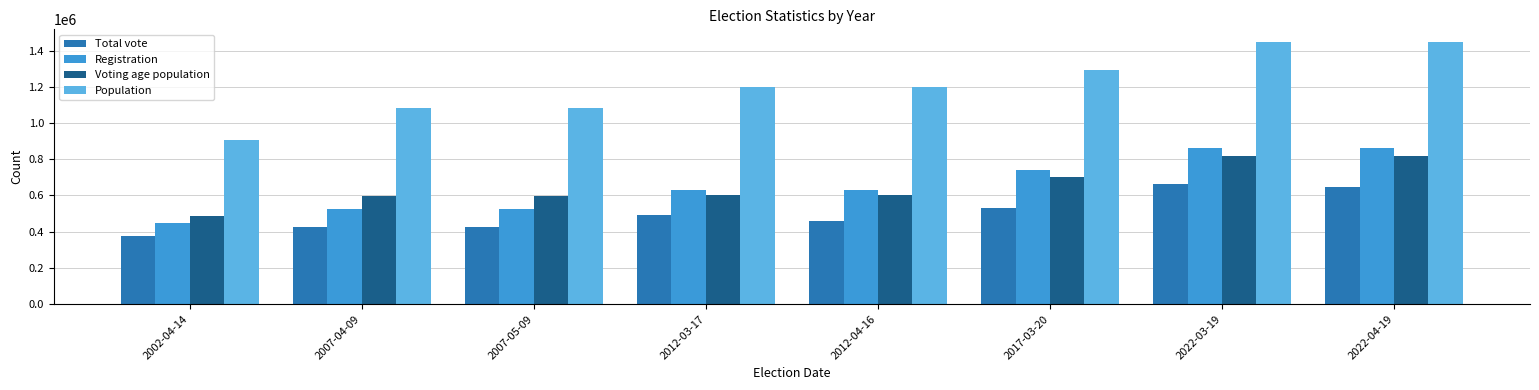

Which series has the largest total across all categories?

Population